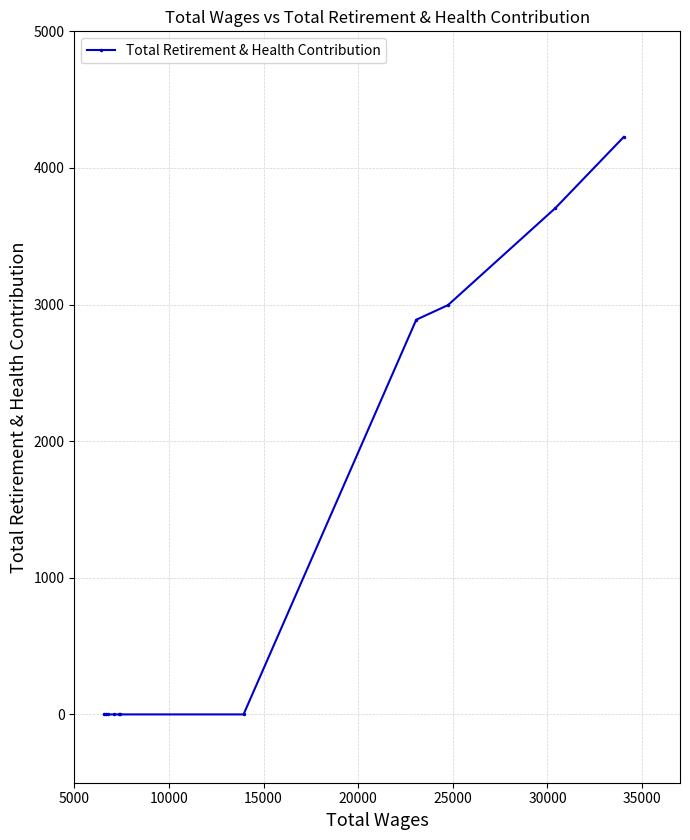

What is the maximum value shown in the chart?

4226